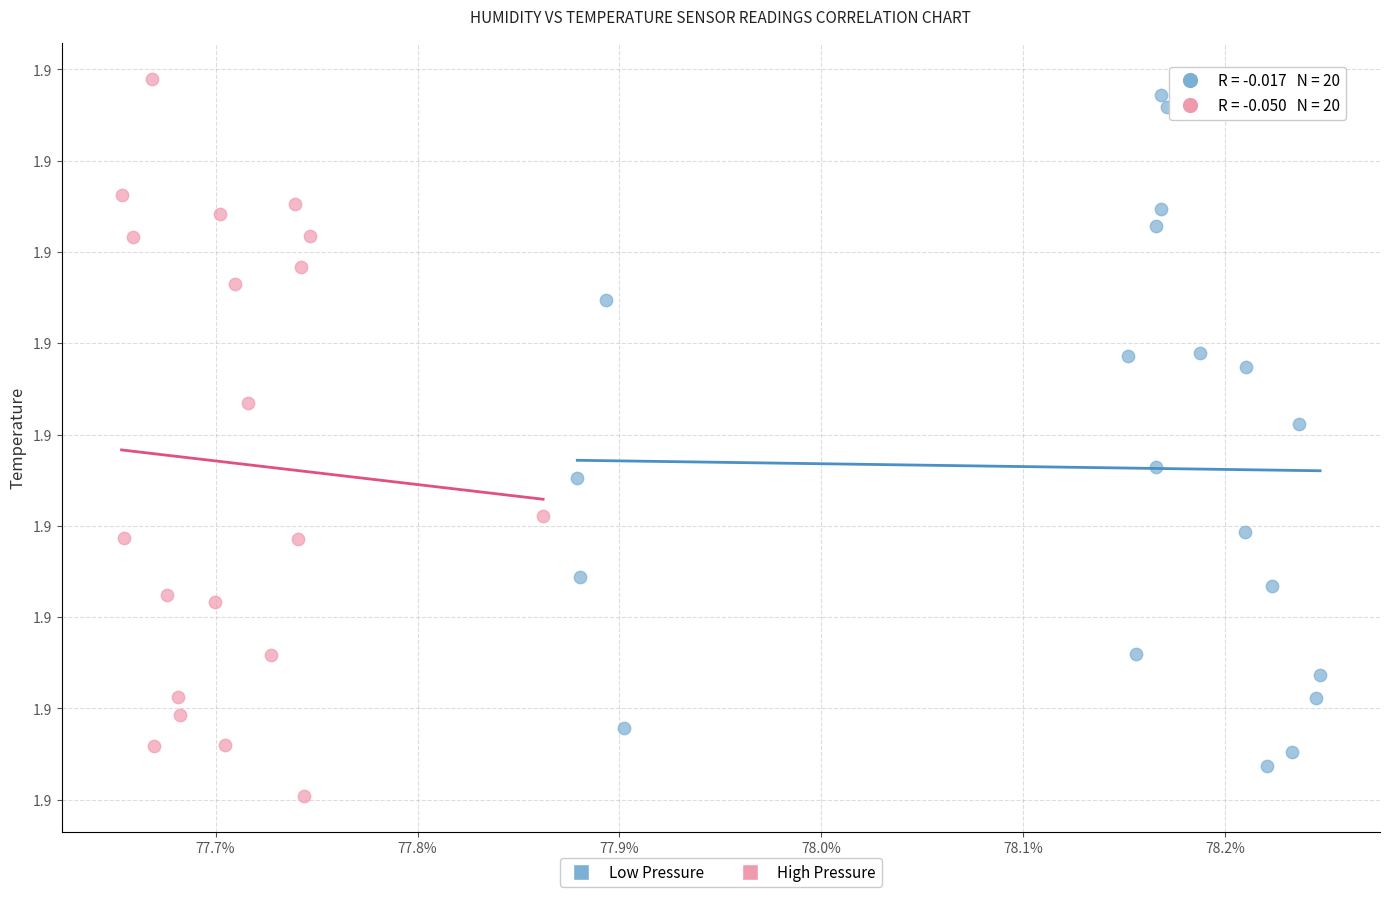

Which series has the widest spread of Y values?

High Pressure